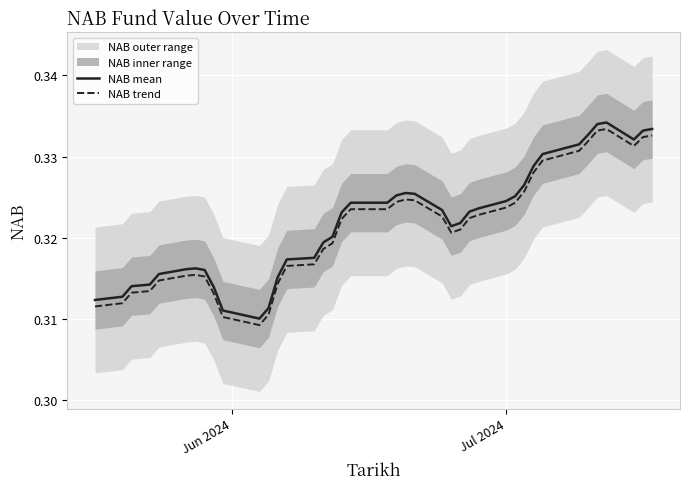

True or false: NAB mean and NAB trend cross at least once.

False